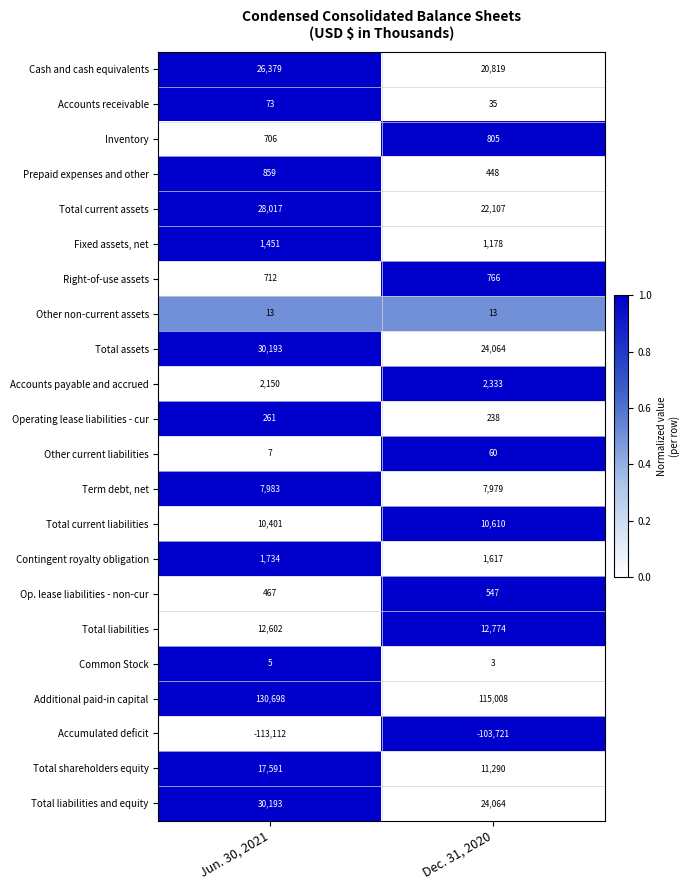

True or false: Operating lease liabilities - cur has a value of 405 at Jun. 30, 2021.

False